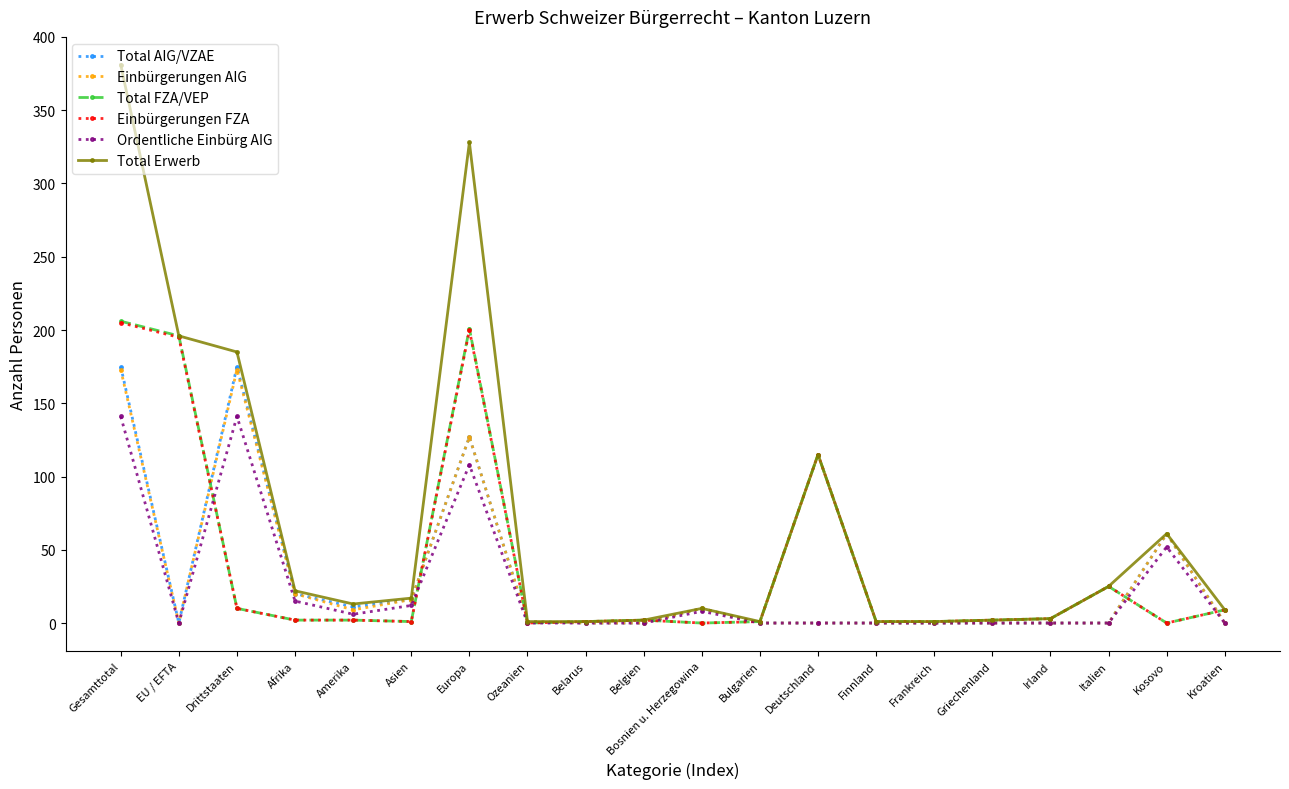

How many series are shown in this chart?

6